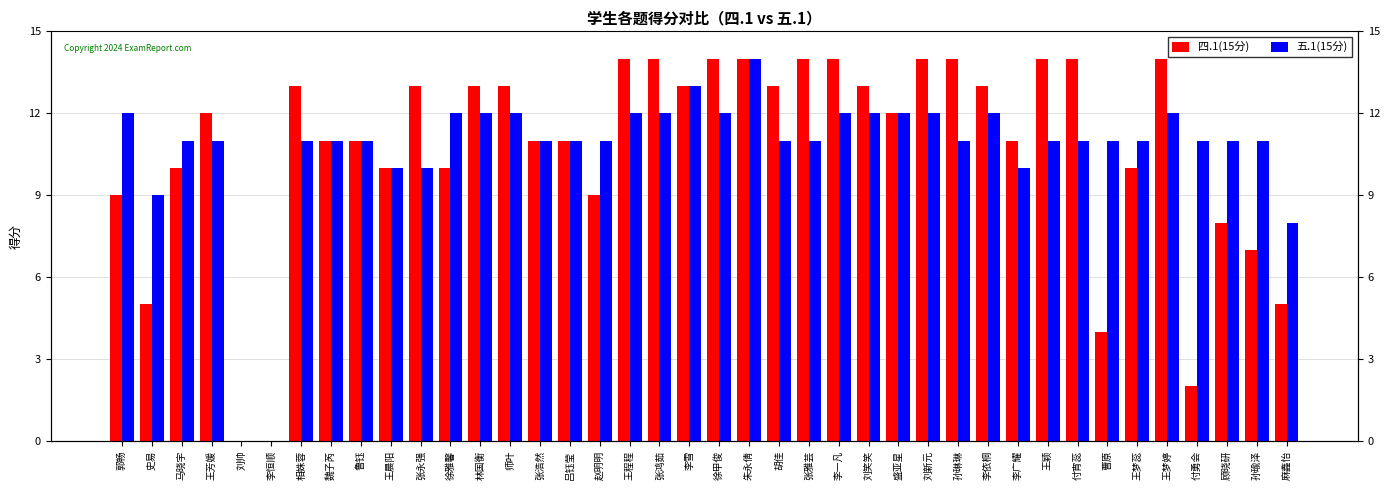

List the series in order of their overall mean, lowest first.

四.1(15分), 五.1(15分)